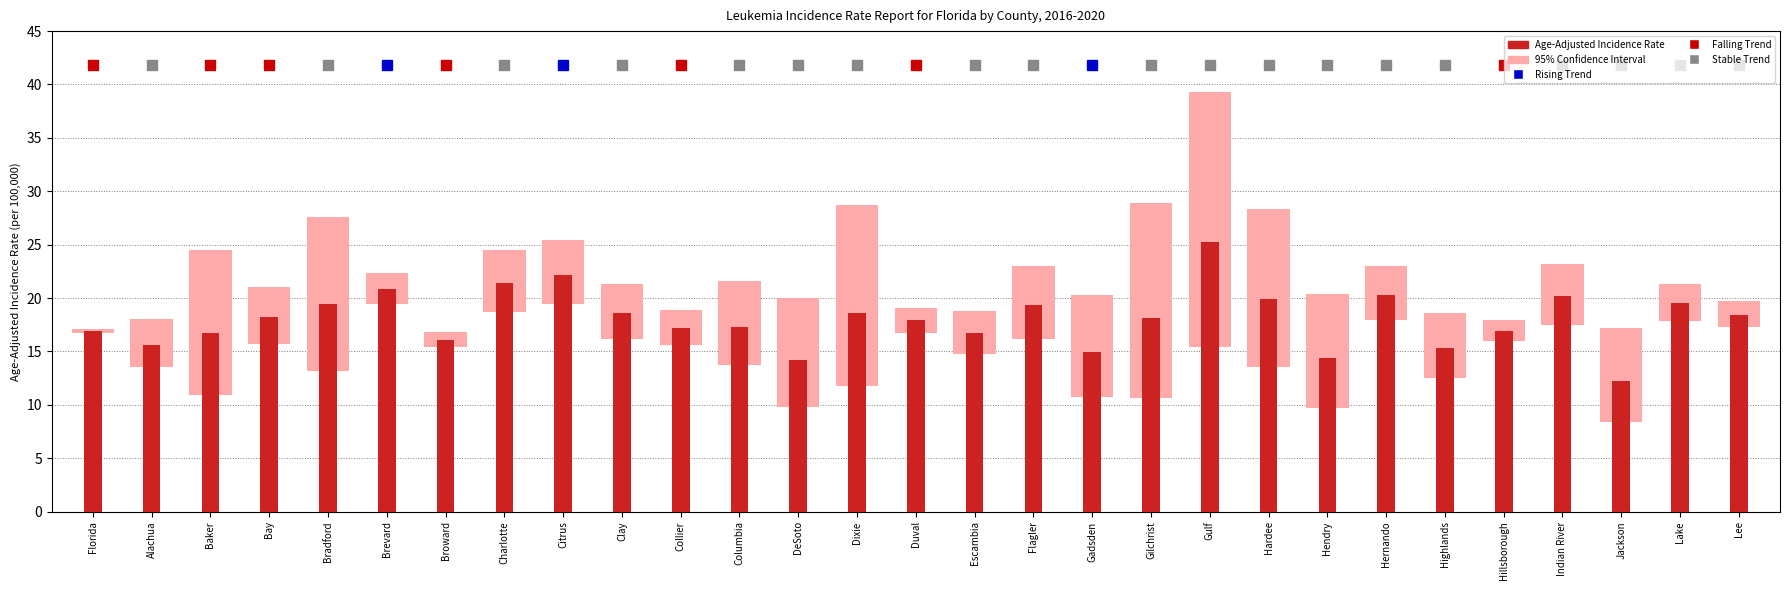

What is the change in value from Gilchrist to Hernando?

+2.2